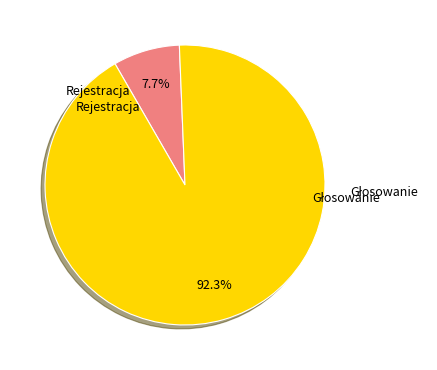

How many segments does this pie chart have?

2